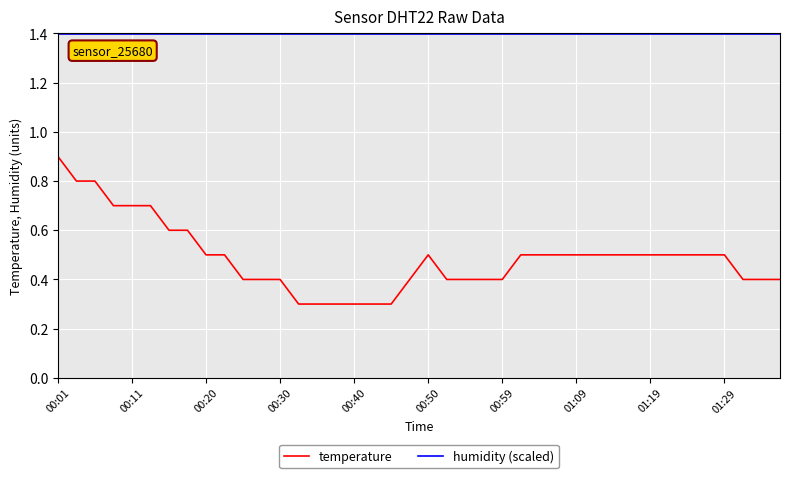

How many distinct data groups are displayed?

2